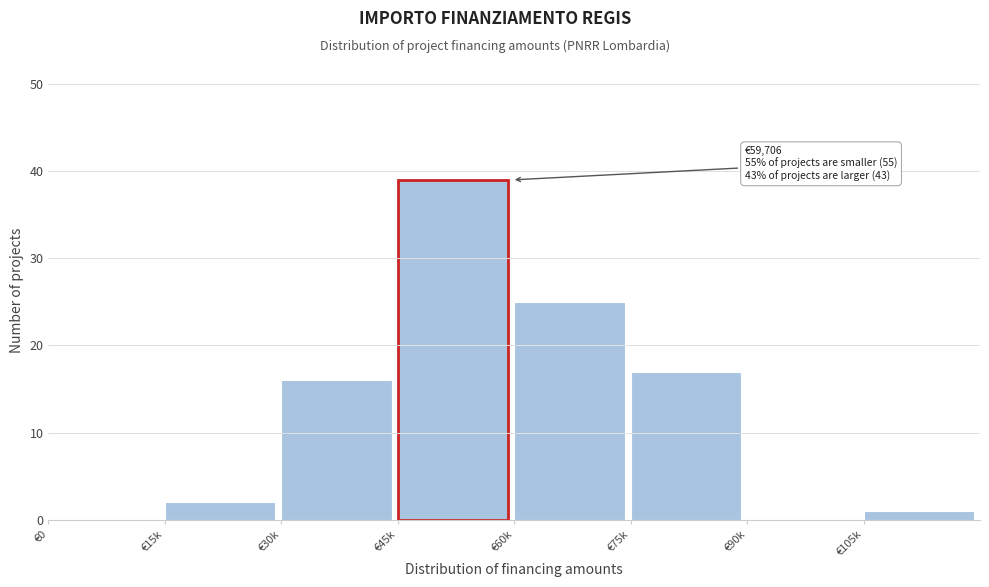

Reading right to left, what are all the values shown in this chart?

€105k=1	€90k=0	€75k=17	€60k=25	€45k=39	€30k=16	€15k=2	€0=0